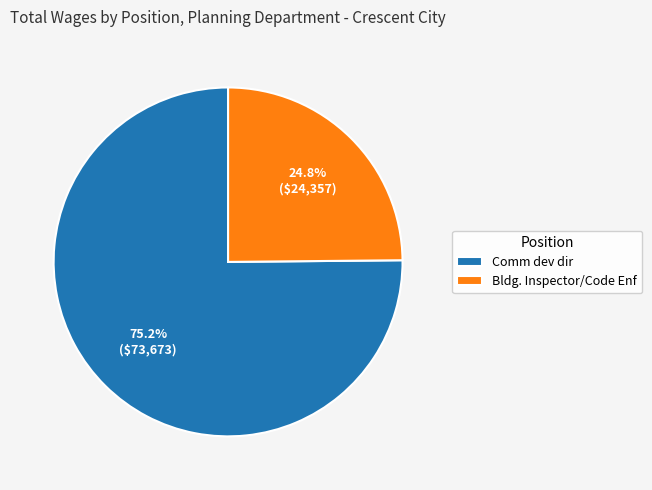

To the nearest percent, what is the difference between the Comm dev dir and Bldg. Inspector/Code Enf slice percentages?

50%